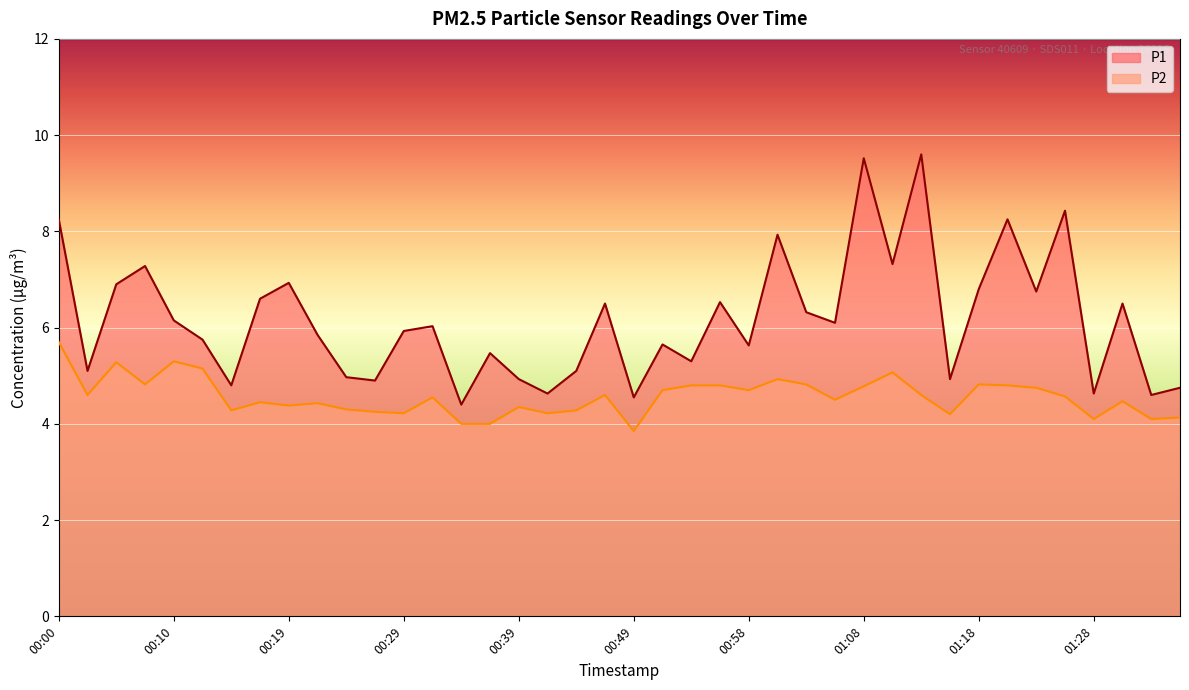

Which series has the largest total across all categories?

P1